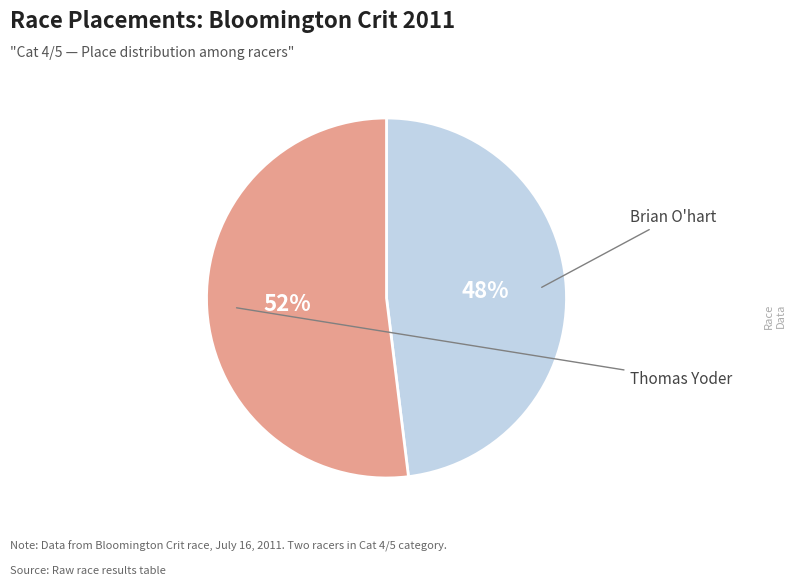

To the nearest percent, what is the average slice percentage?

50%